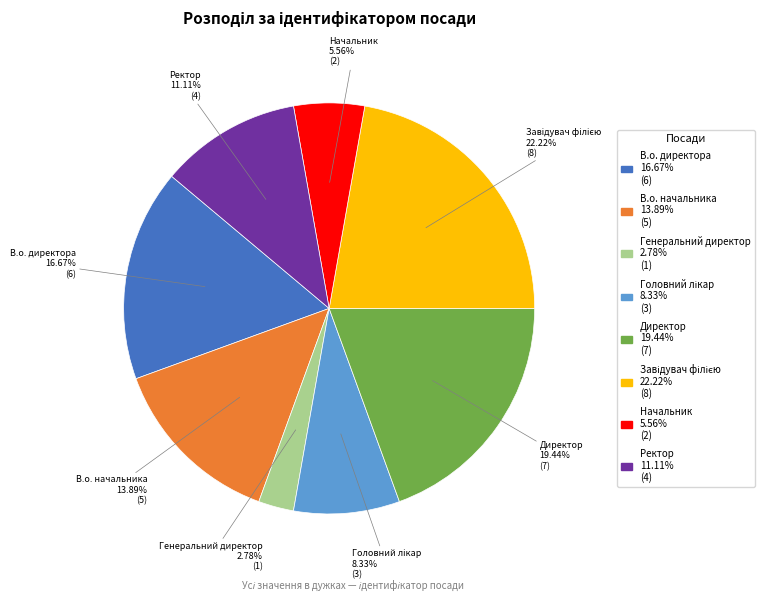

How many slices are in this pie chart?

8